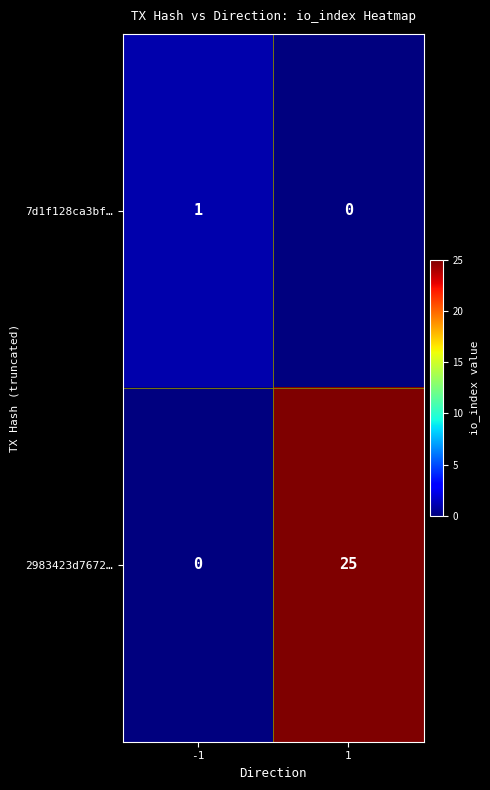

Rank the series by their average value, from highest to lowest.

2983423d7672…, 7d1f128ca3bf…